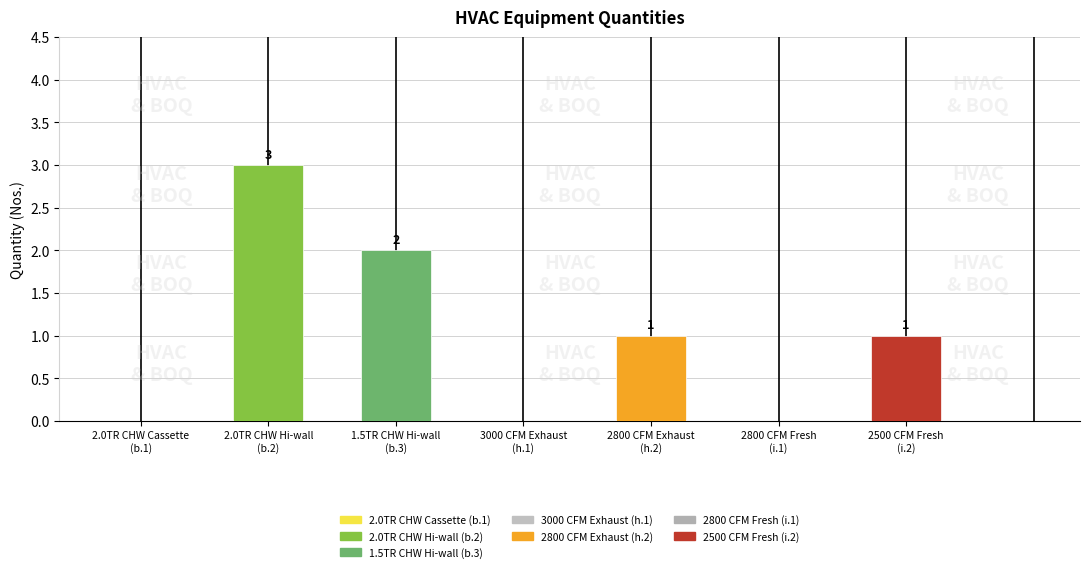

How many values are between 0 and 2?

6